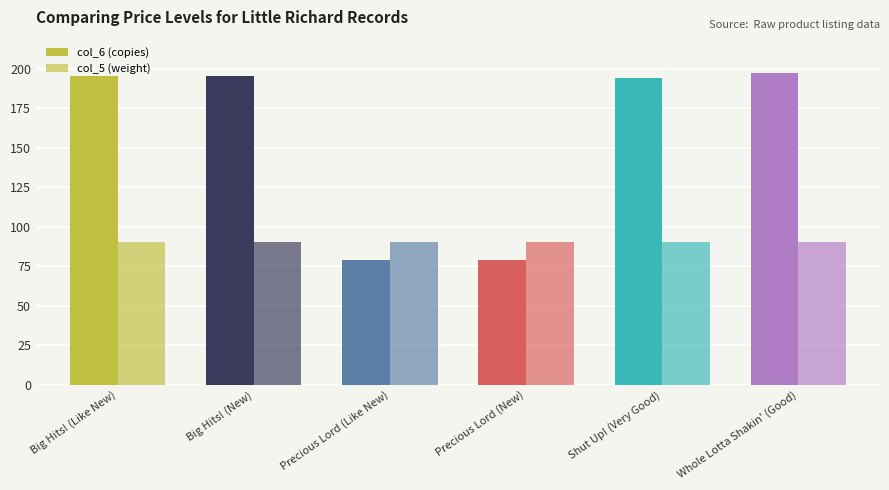

How many categories are shown in the chart?

6